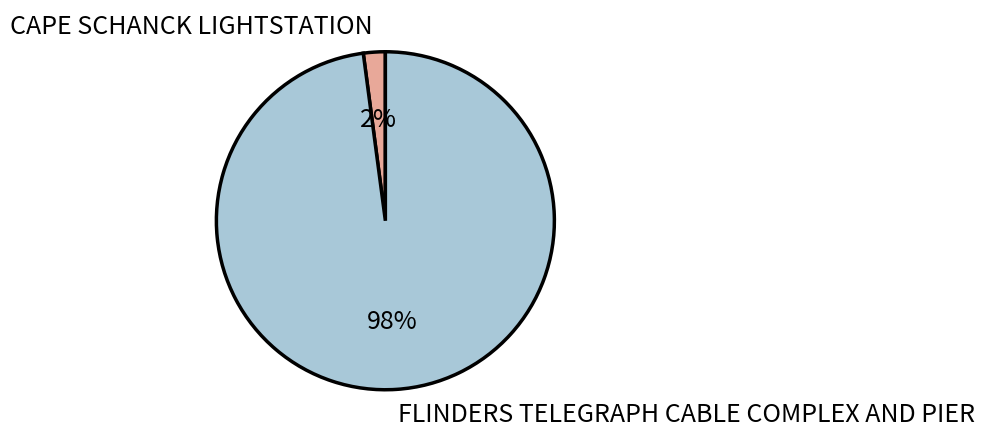

Is it true that CAPE SCHANCK LIGHTSTATION is 2% of the pie?

True